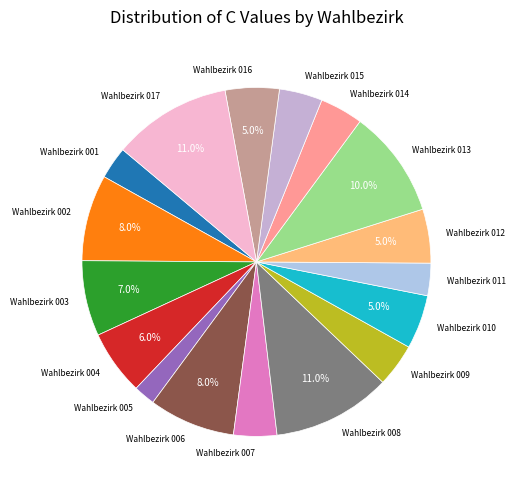

Count the number of slices in the pie.

17